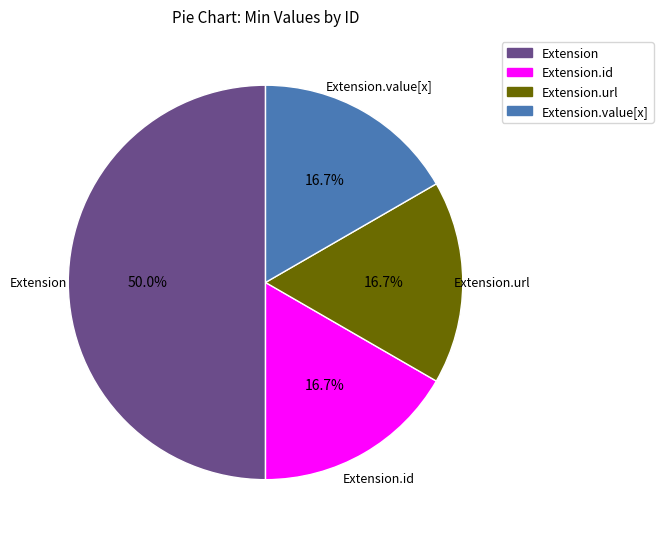

To the nearest percent, what is the average slice percentage?

25%